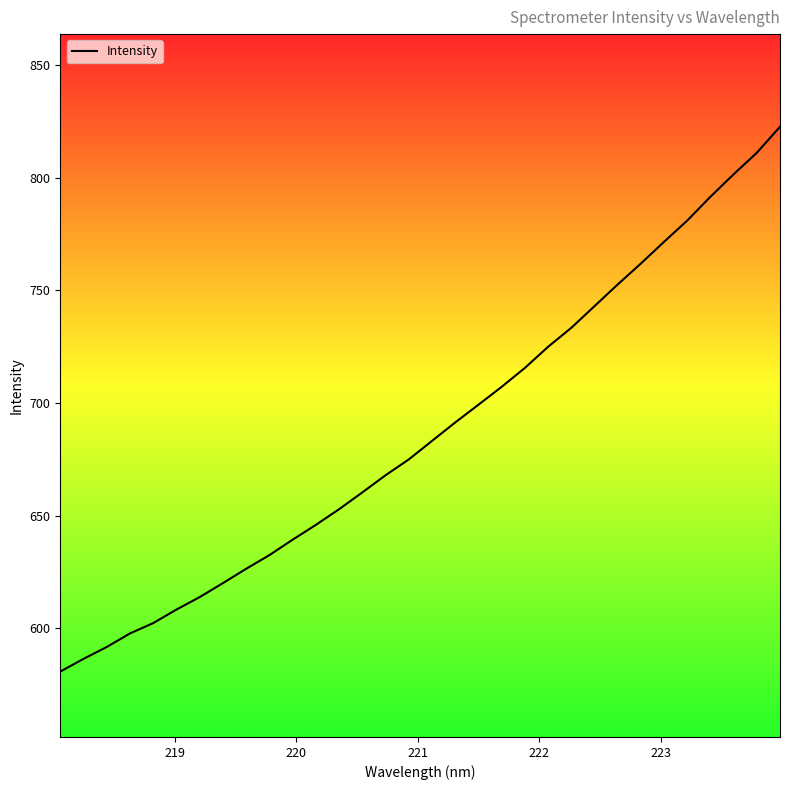

What is the greatest value displayed?

822.6